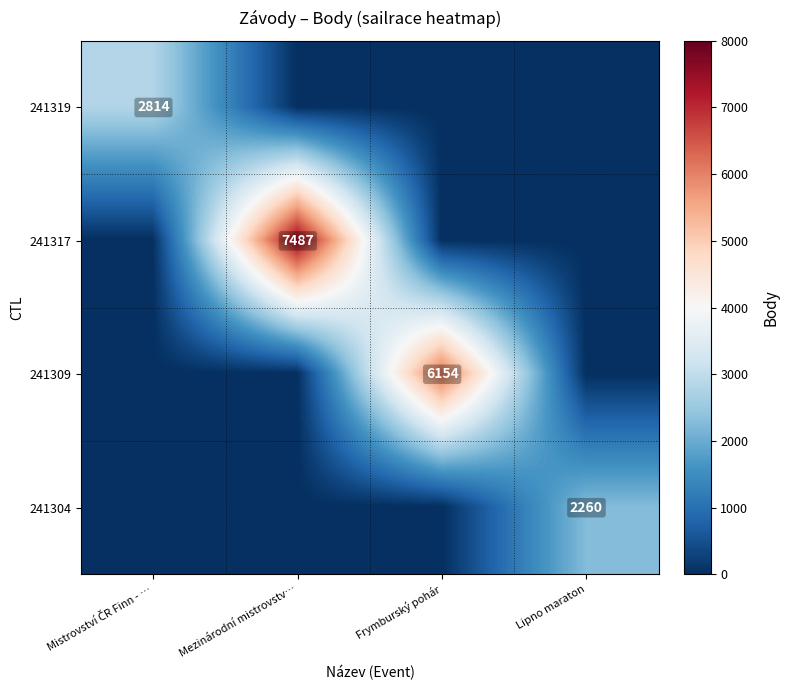

Is the value of 241304 at Lipno maraton greater than the value of 241309 at Frymburský pohár?

No